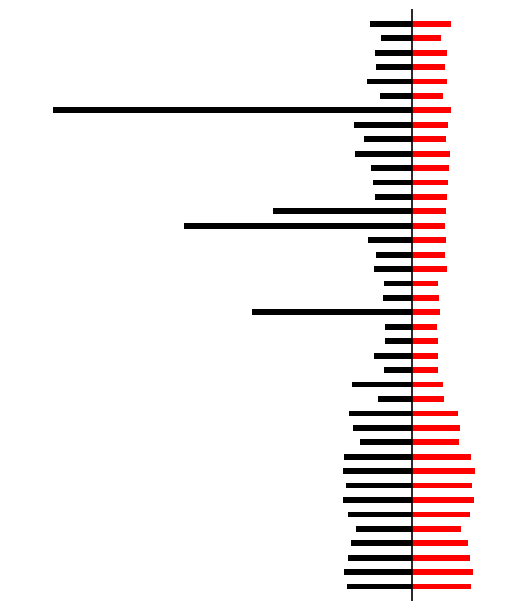

What is the value of the SDS_P2 bar at the 8th from the left?

13.4